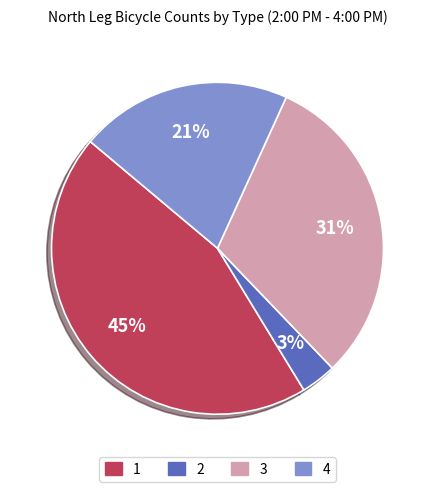

To the nearest percent, what is the average slice percentage?

25%